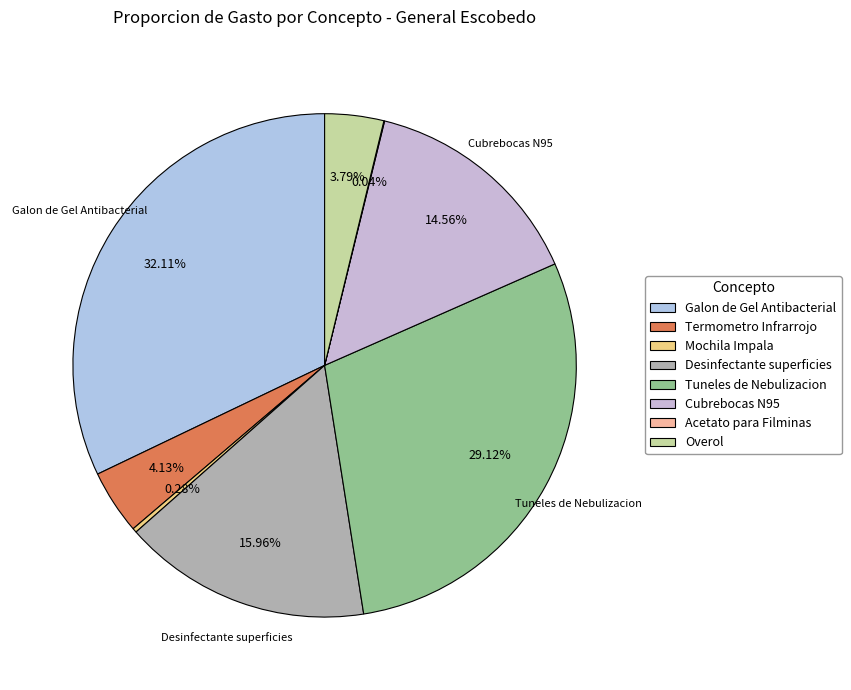

Do Overol and Desinfectante superficies together represent more than half of the pie?

No